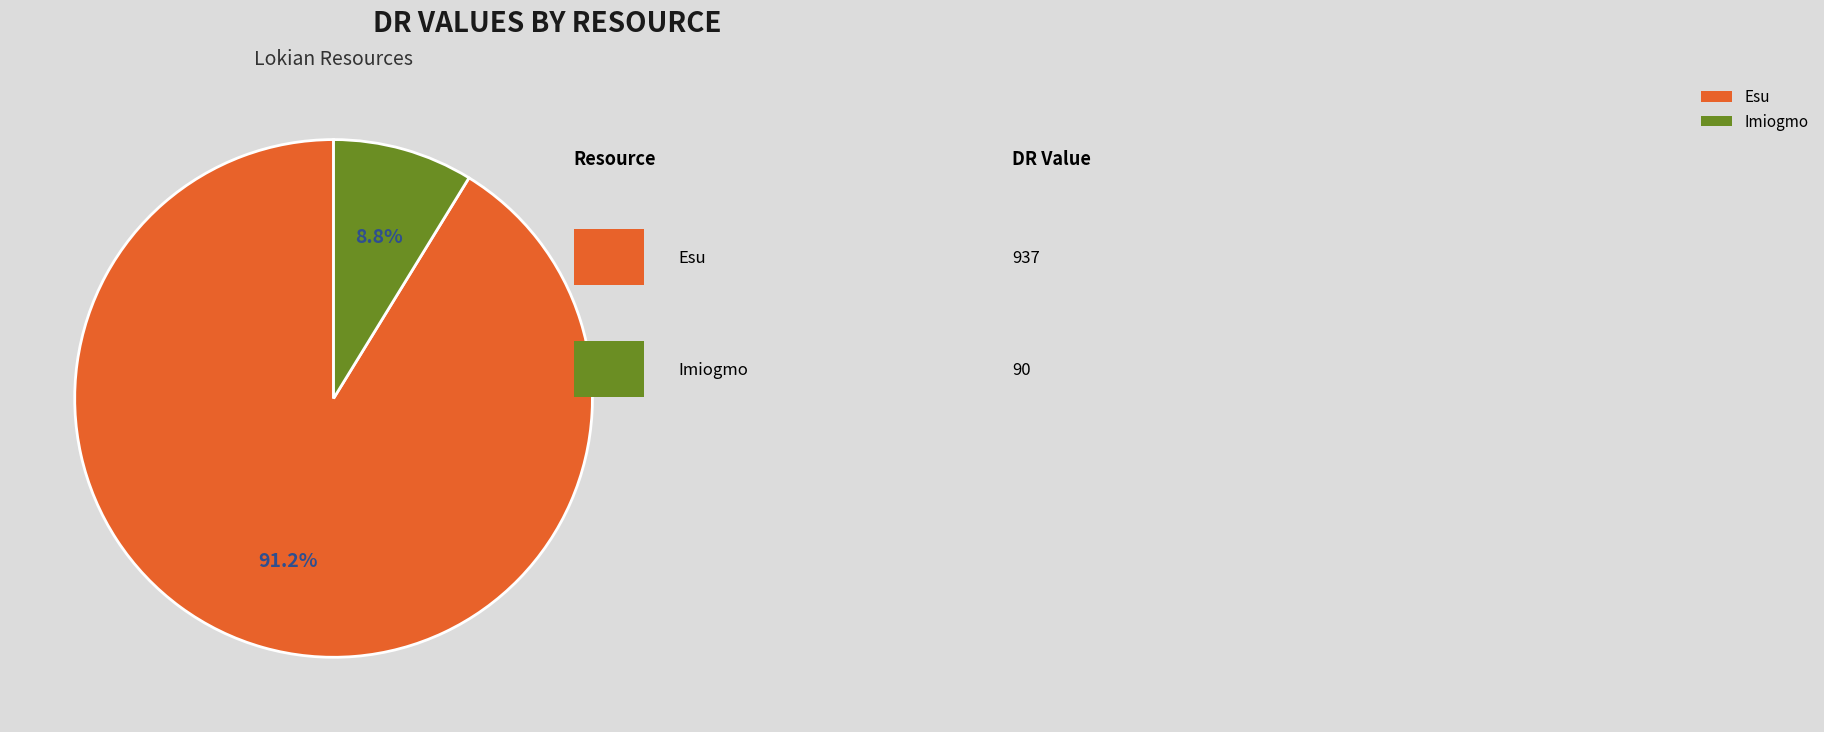

Which slice is the largest?

Esu